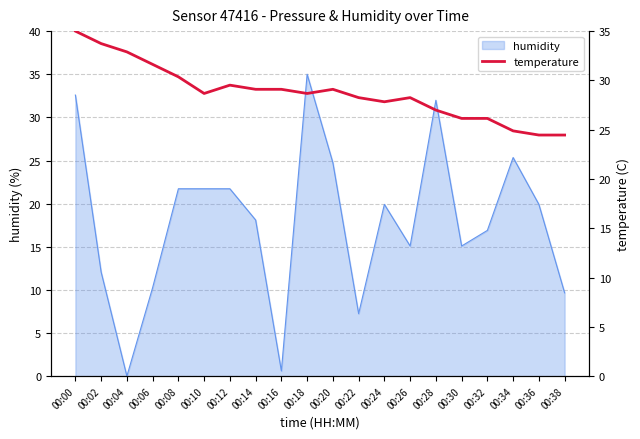

Between 00:00 and 00:12, which is larger?

00:00